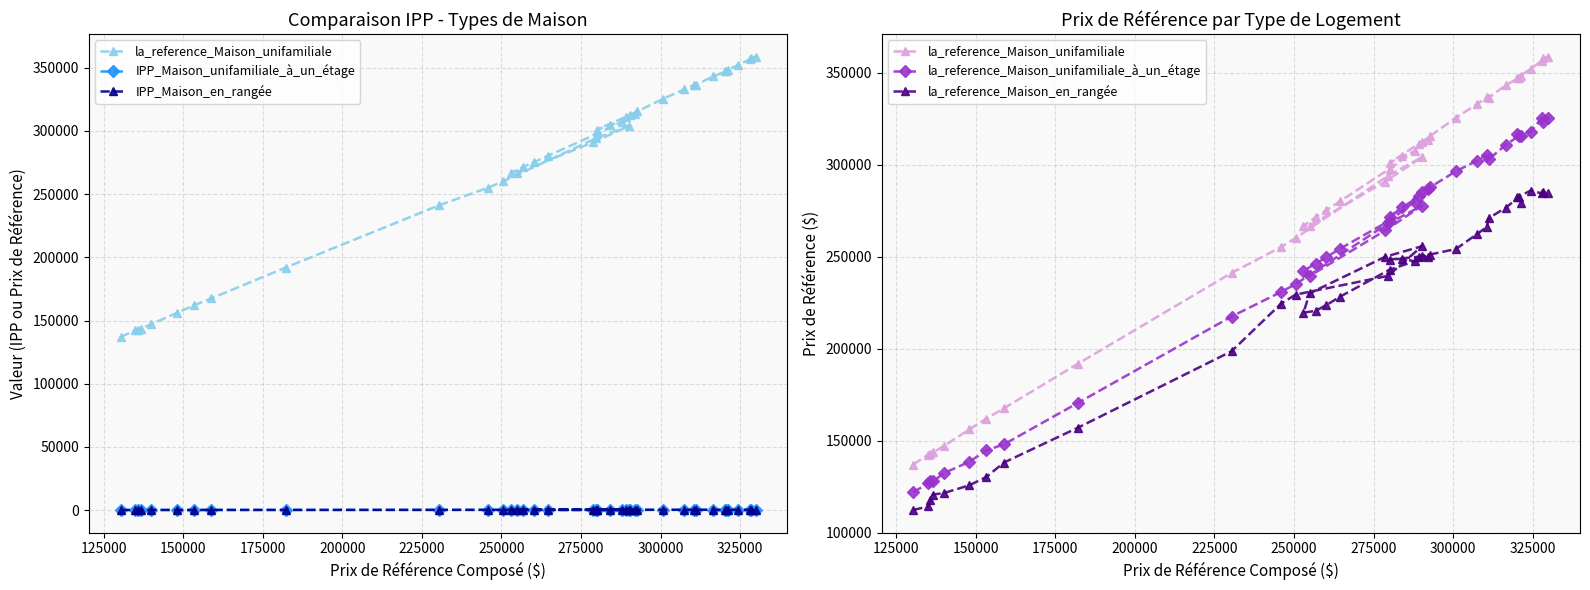

What is the difference between the maximum and minimum values in the la_reference_Maison_unifamiliale series?

221800.0